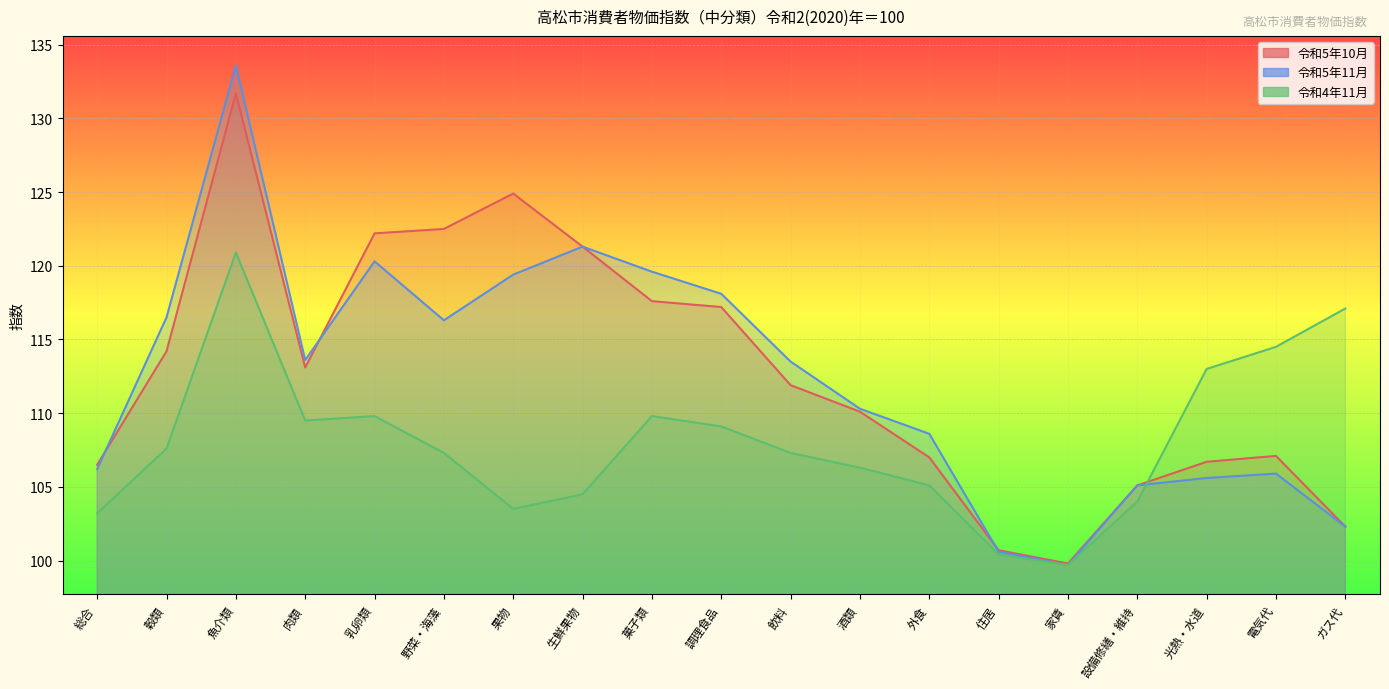

What is the sum of all 令和5年10月 values?

2141.9